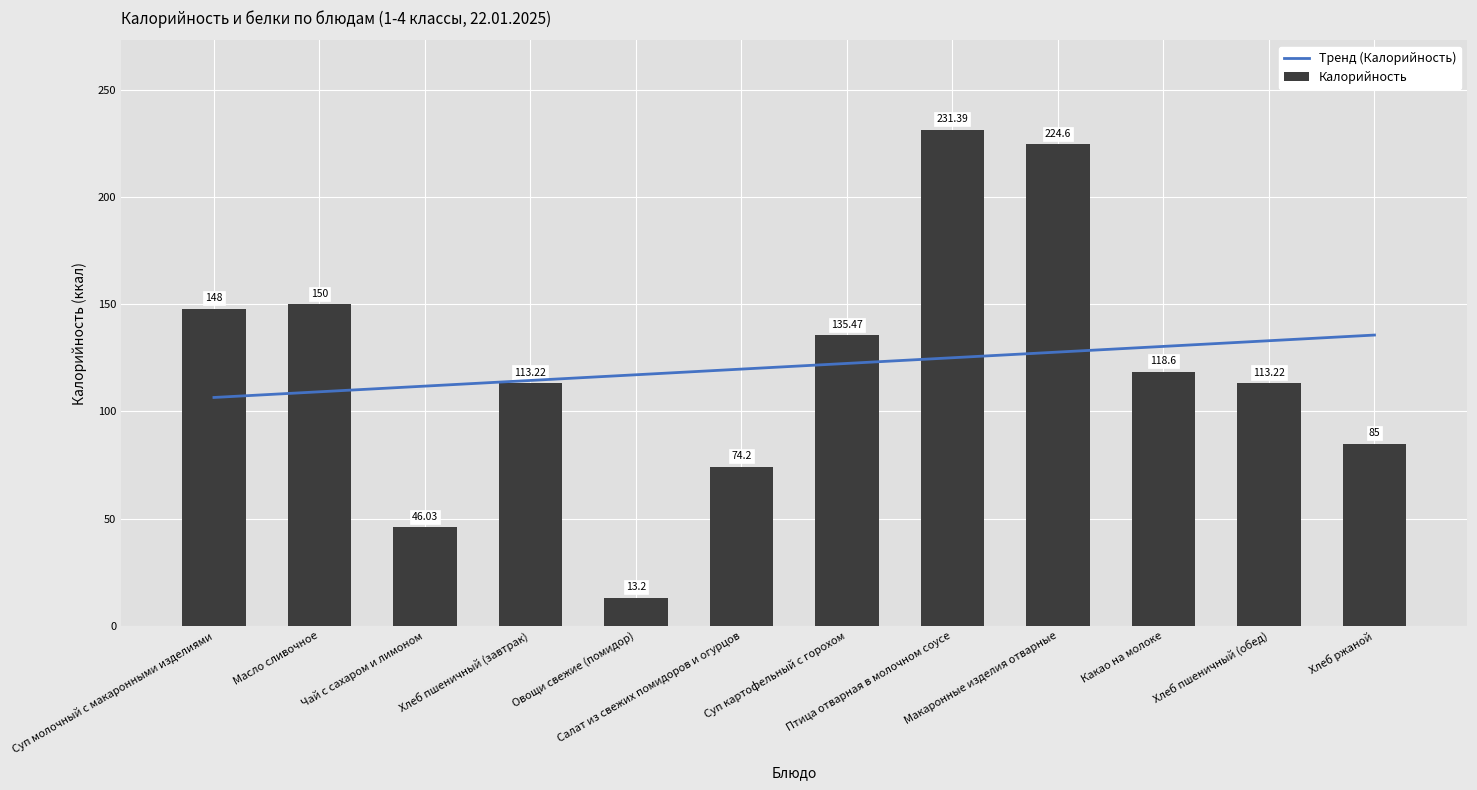

What is the difference between the second highest and minimum values in the Калорийность series?

211.4